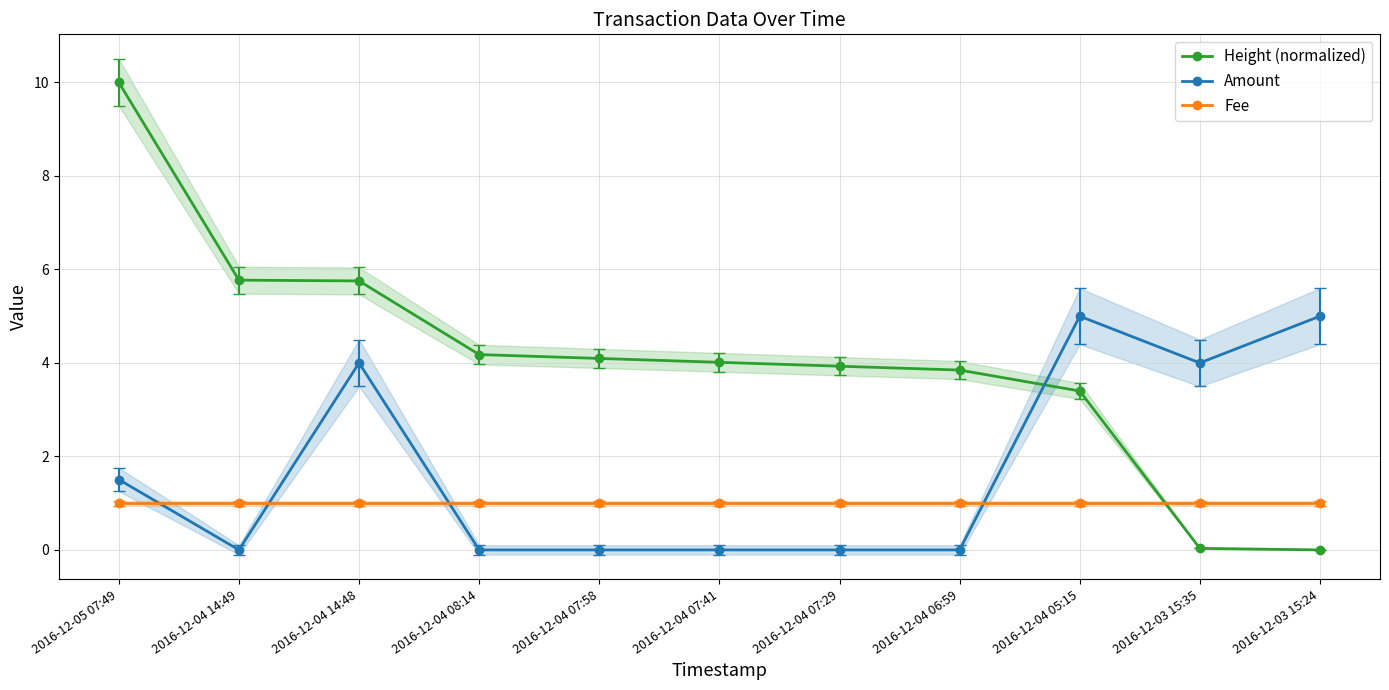

Rank the categories by Amount value from lowest to highest.

2016-12-04 14:49, 2016-12-04 08:14, 2016-12-04 07:58, 2016-12-04 07:41, 2016-12-04 07:29, 2016-12-04 06:59, 2016-12-05 07:49, 2016-12-04 14:48, 2016-12-03 15:35, 2016-12-04 05:15, 2016-12-03 15:24